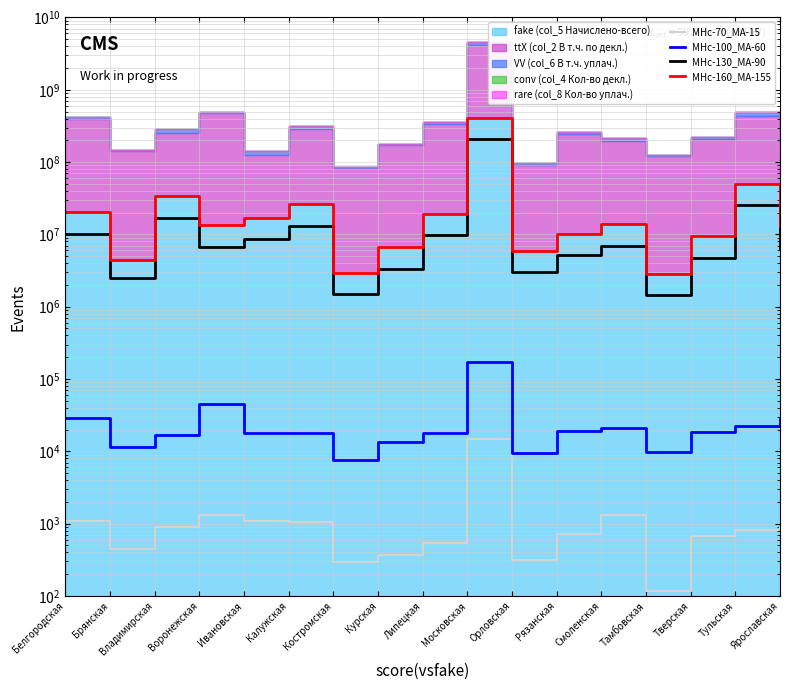

What is the value of the MHc-160_MA-155 point at the 3rd from the left?

33752793.0